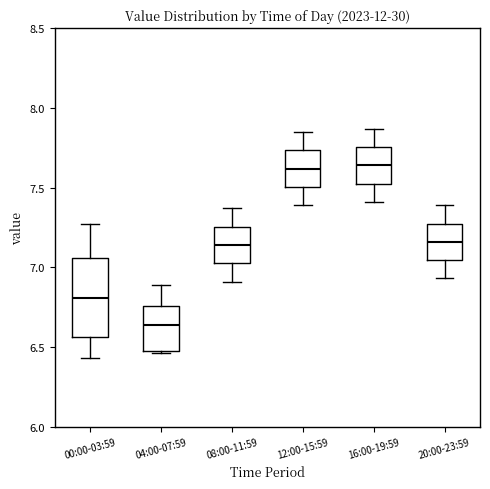

Reading left to right, read every box against the y-axis: the position of its median line, the range the box covers, and the ends of its whiskers. The values are not printed on the chart, so give them approximately, as read against the axis.

00:00-03:59: median 6.80, box 6.55 to 7.05, whiskers 6.45 to 7.25
04:00-07:59: median 6.65, box 6.50 to 6.75, whiskers 6.45 to 6.90
08:00-11:59: median 7.15, box 7.05 to 7.25, whiskers 6.90 to 7.35
12:00-15:59: median 7.60, box 7.50 to 7.75, whiskers 7.40 to 7.85
16:00-19:59: median 7.65, box 7.55 to 7.75, whiskers 7.40 to 7.85
20:00-23:59: median 7.15, box 7.05 to 7.30, whiskers 6.95 to 7.40